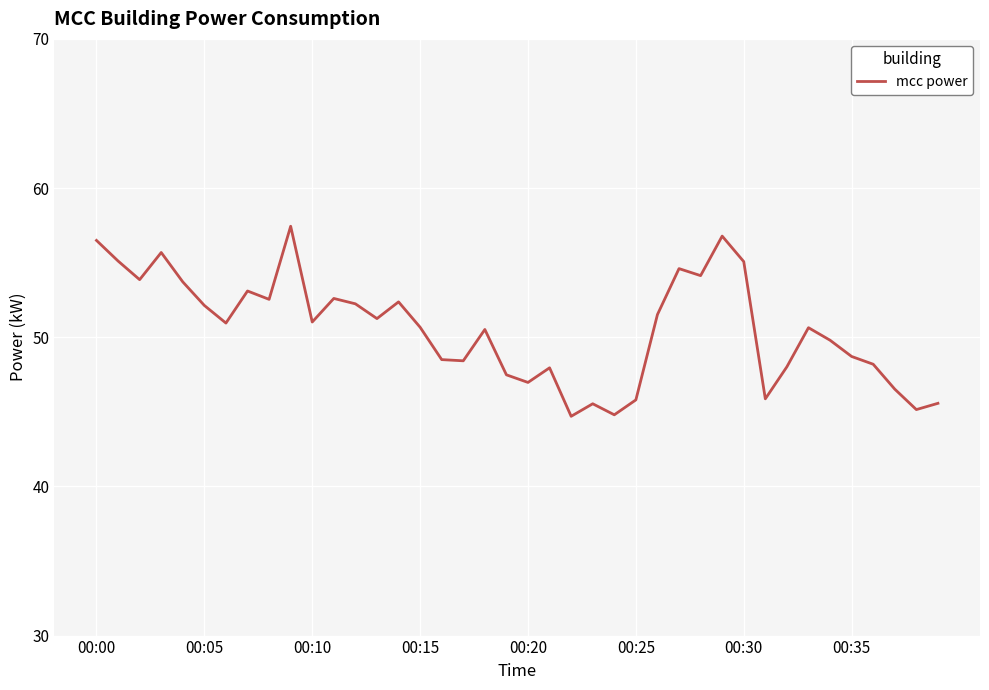

What is the minimum value shown in the chart?

44.7